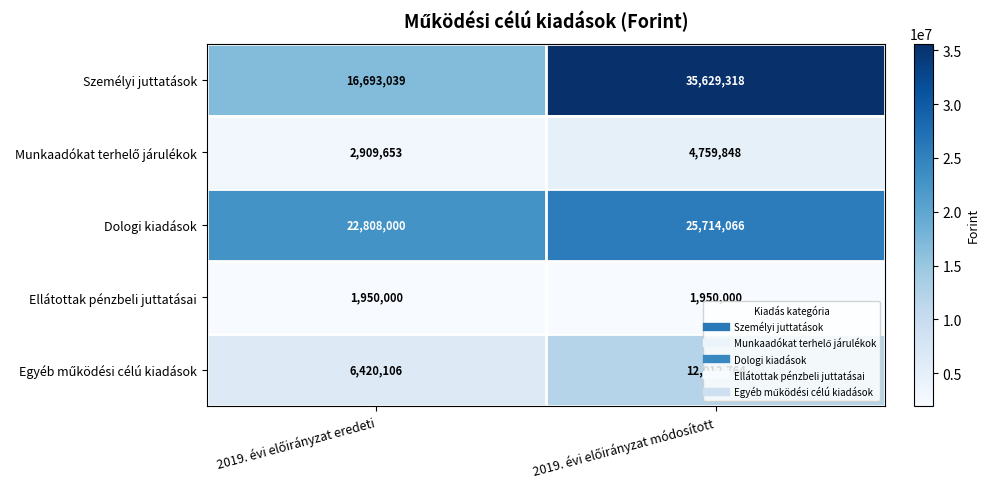

What is the sum of all Személyi juttatások values?

52322357